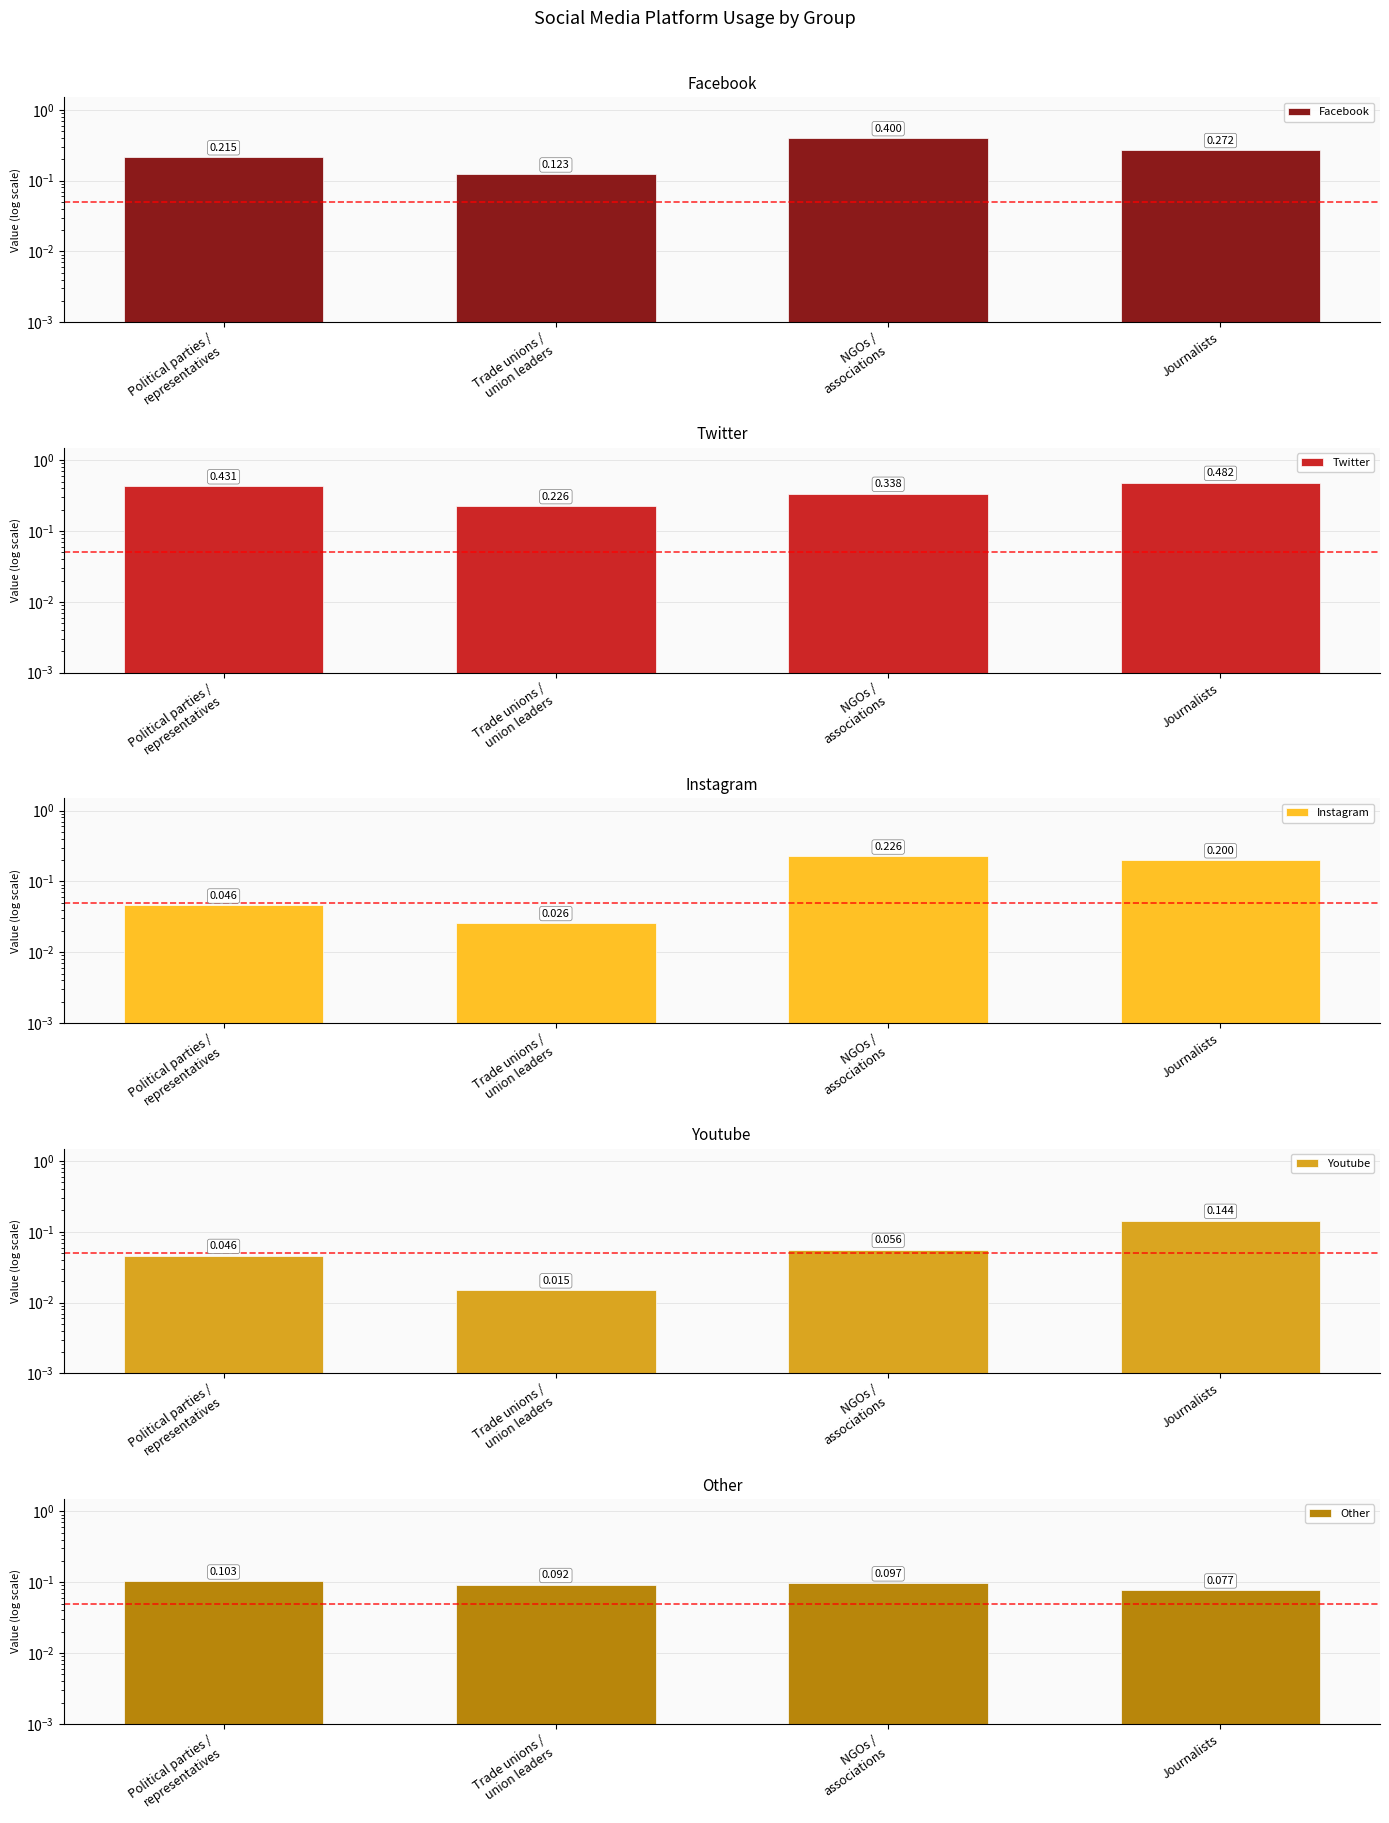

What is the label of the 3rd bar from the right?

Trade unions /
union leaders